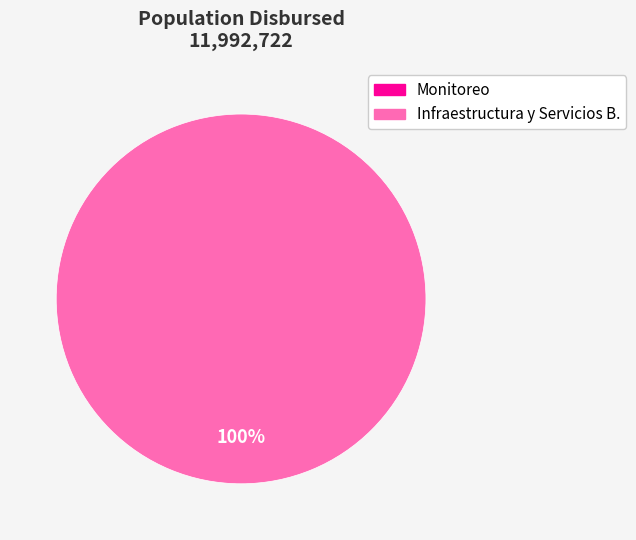

Which has a higher value, Infraestructura y Servicios B.  01000000 or Monitoreo  02000000?

Infraestructura y Servicios B.  01000000